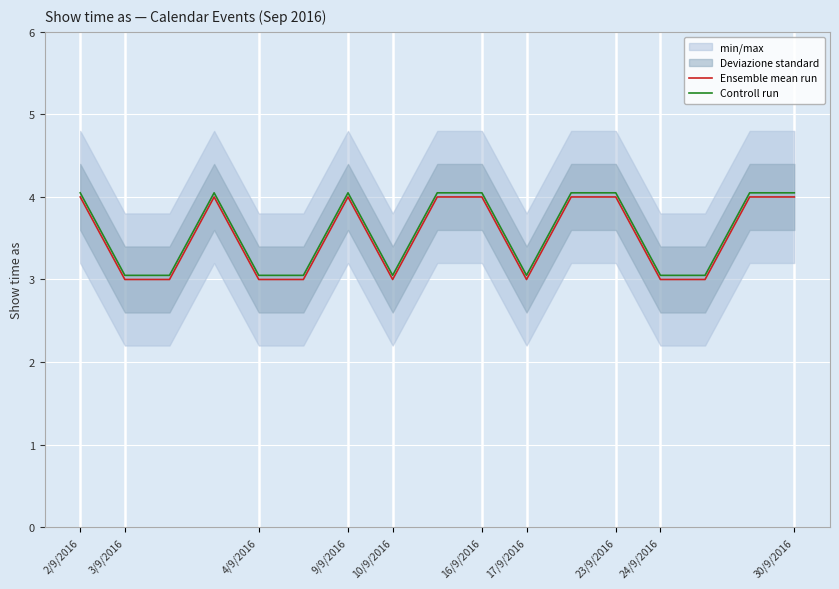

Which category has the lowest value in the Controll run series?

3/9/2016